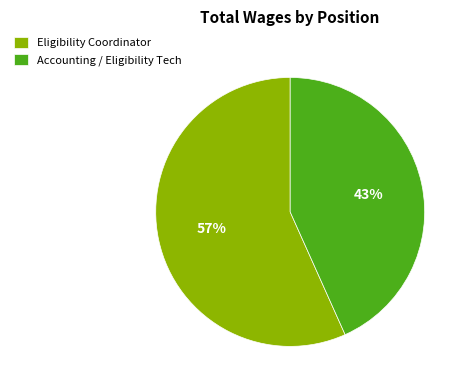

What is the ratio of the value at Eligibility Coordinator to the value at Accounting / Eligibility Tech?

1.3